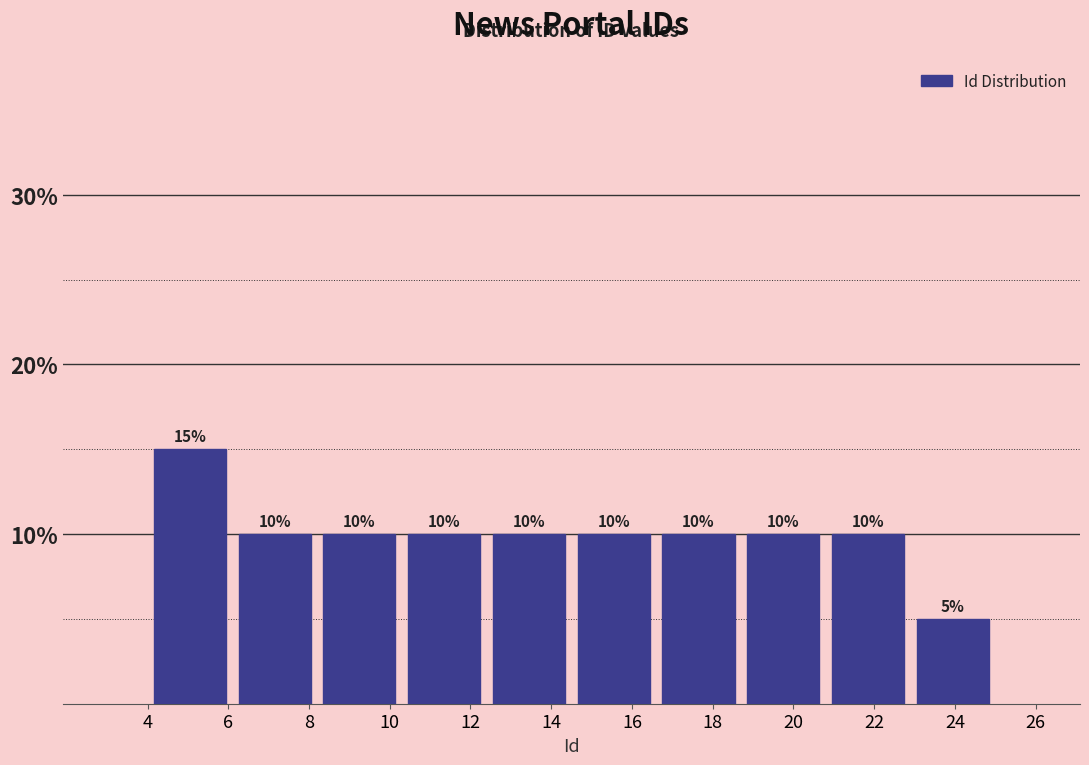

Which range on the x-axis has the tallest bar?

4.0 to 6.1